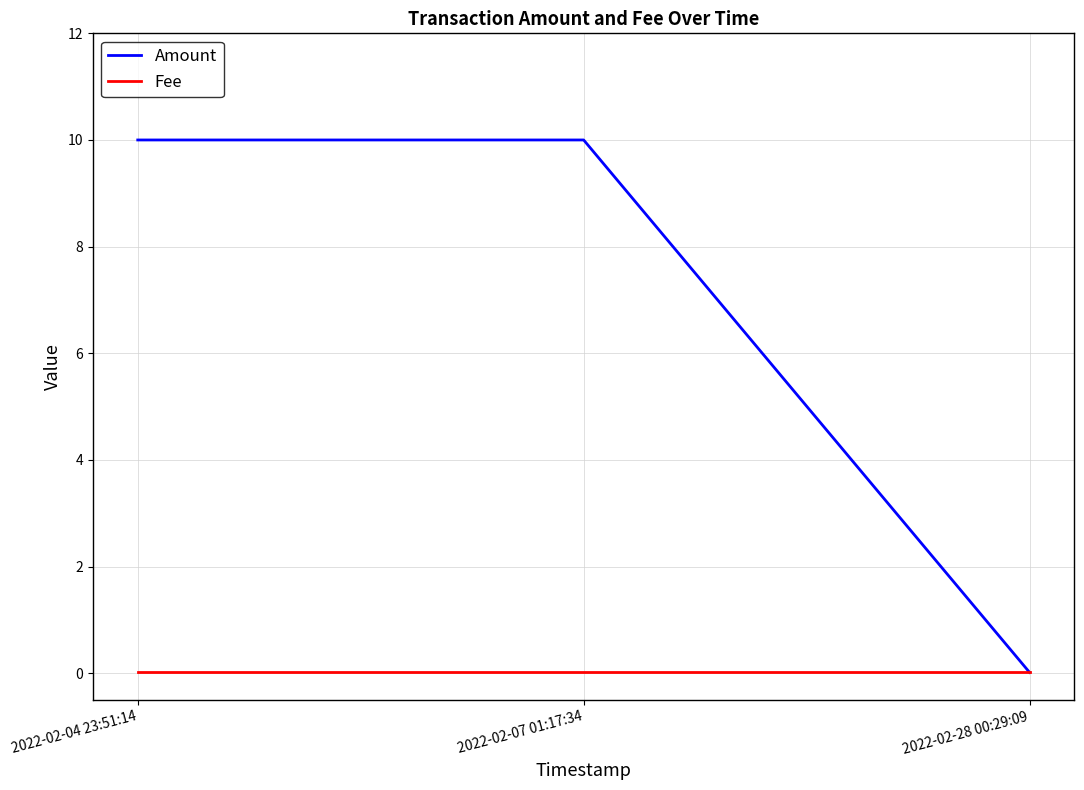

What is the sum of the Amount values at 2022-02-28 00:29:09 and 2022-02-07 01:17:34?

10.0